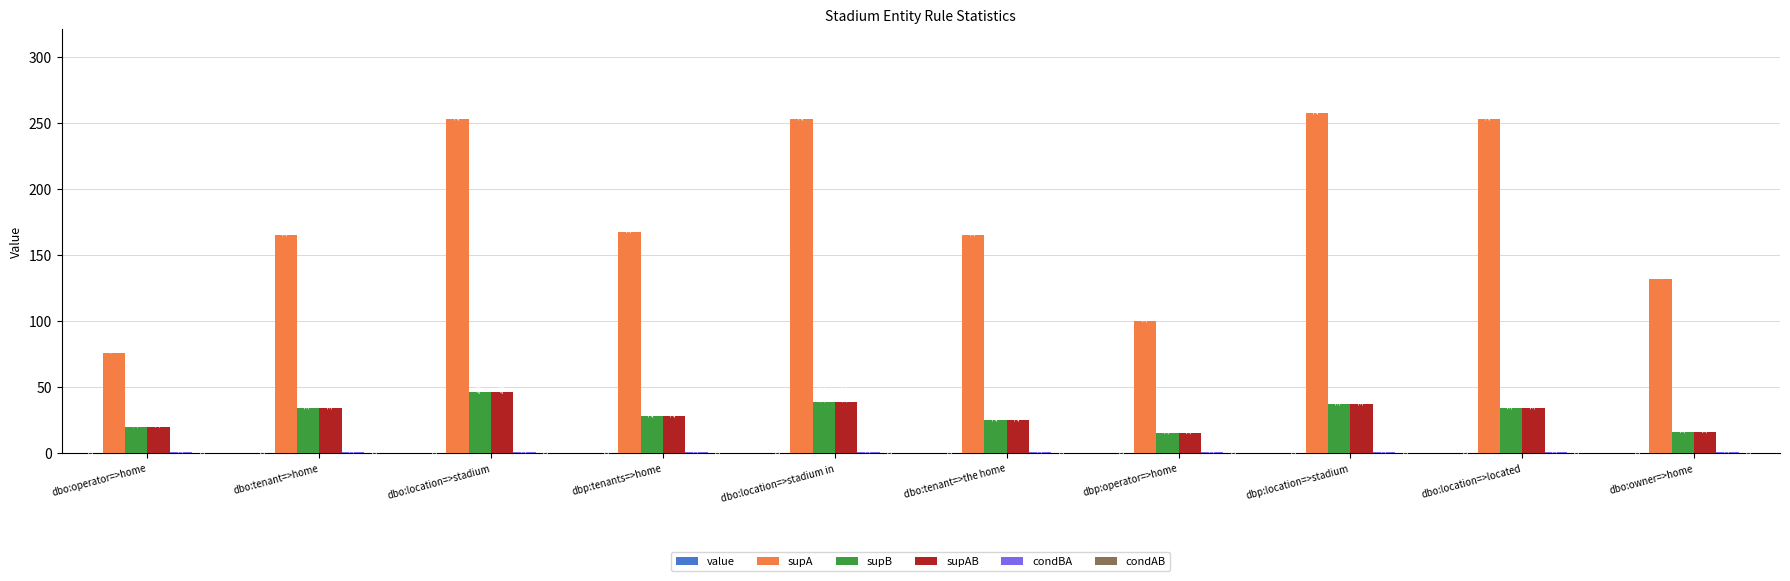

Between dbp:location=>stadium and dbo:location=>located, which series saw the biggest shift?

supA